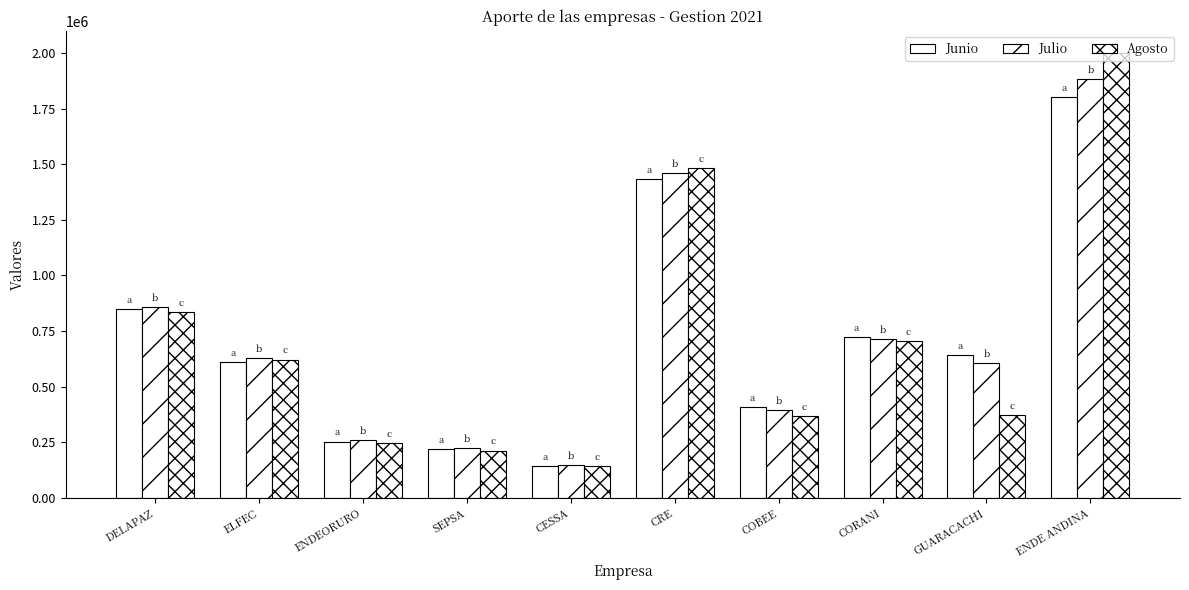

Rank the series by their maximum value, from lowest to highest.

Junio, Julio, Agosto